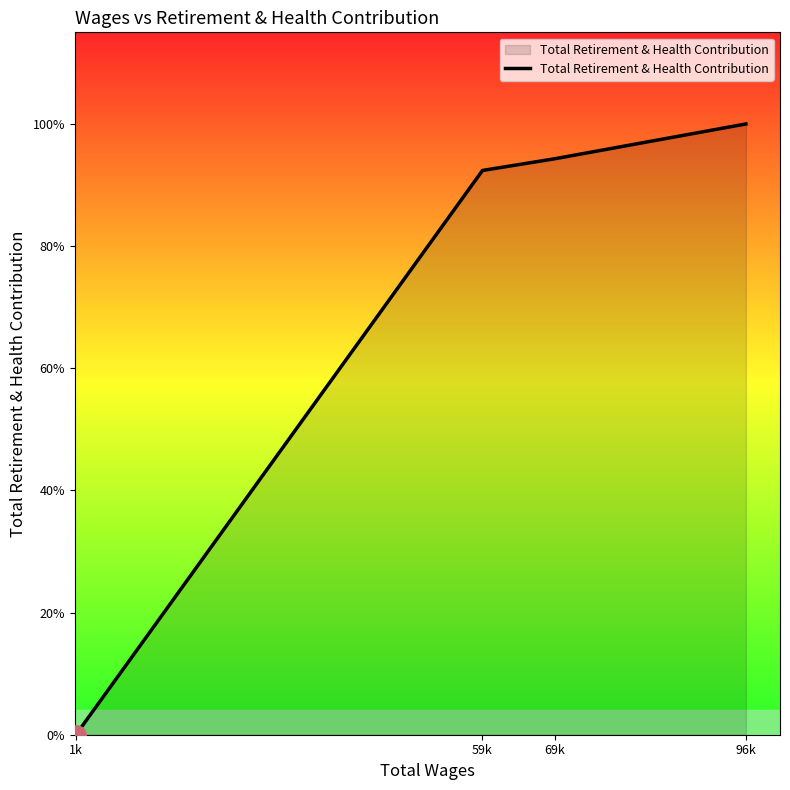

Is this an area chart (filled region under the line)?

Yes